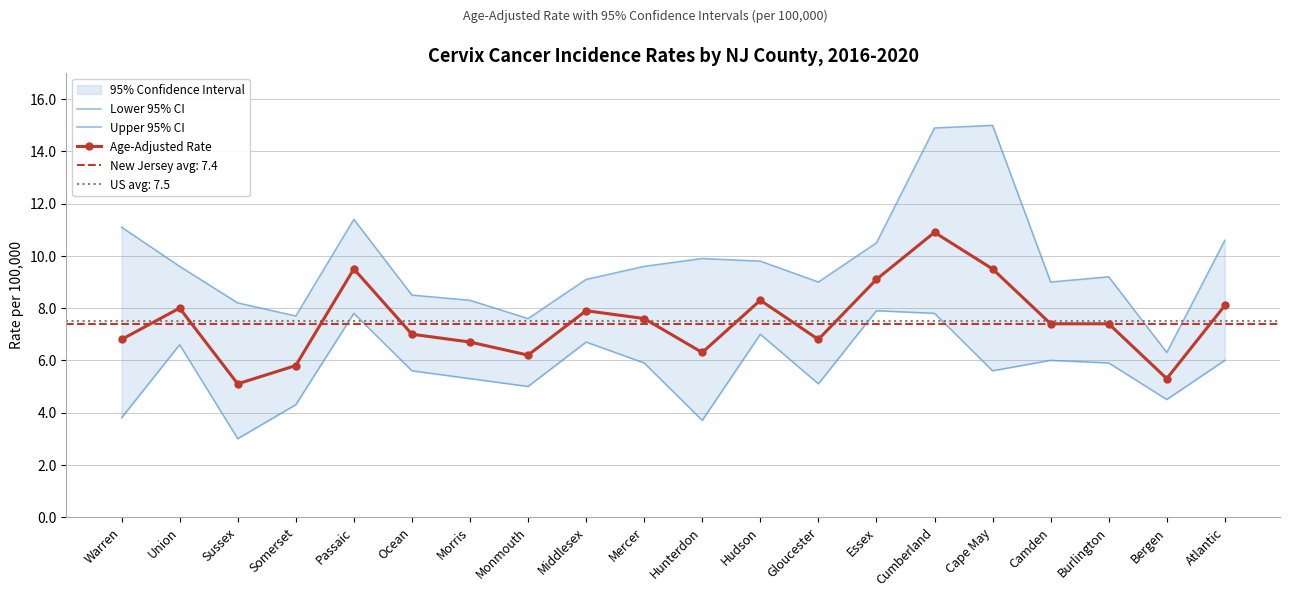

True or false: Lower 95% CI and Upper 95% CI cross at least once.

False